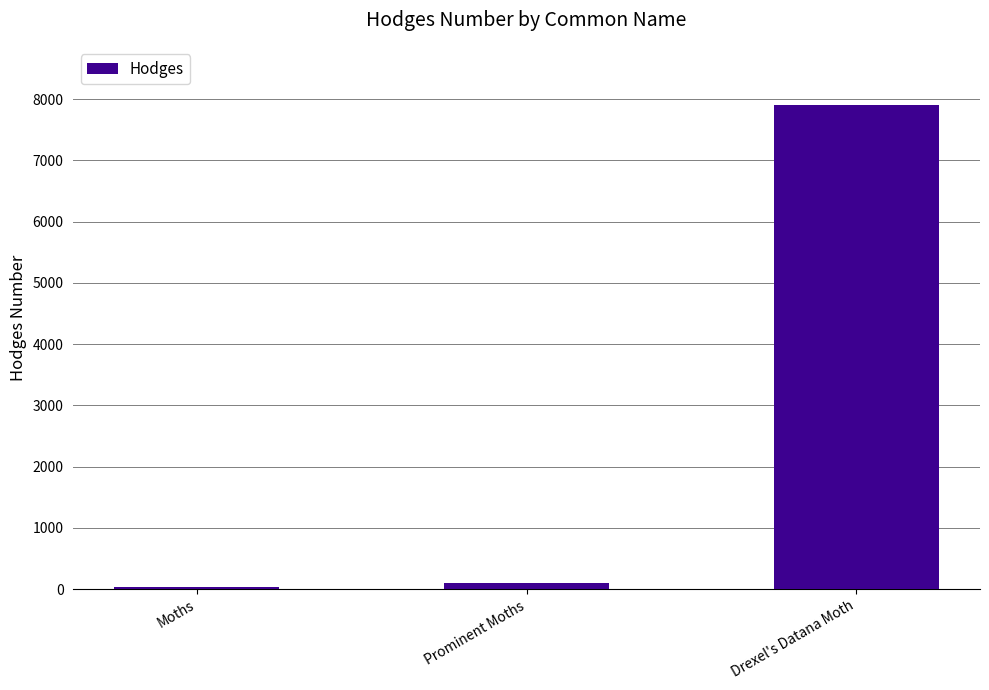

What value does the data have at Moths?

29.0